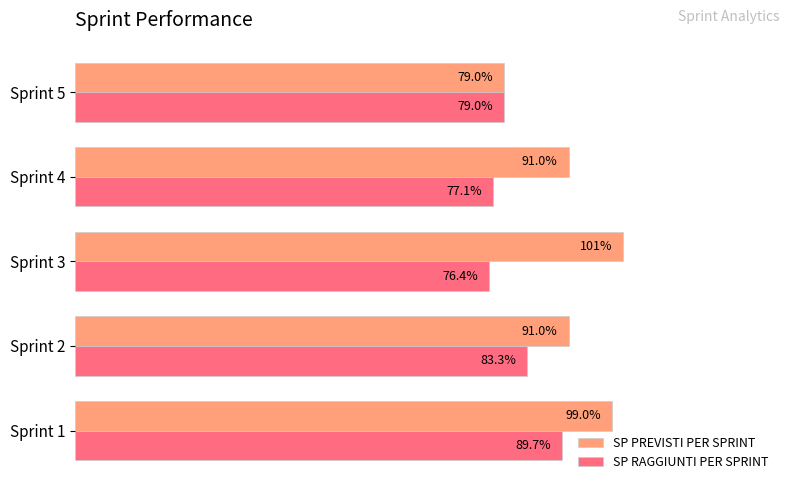

At which category does the chart reach its minimum across all series?

Sprint 3